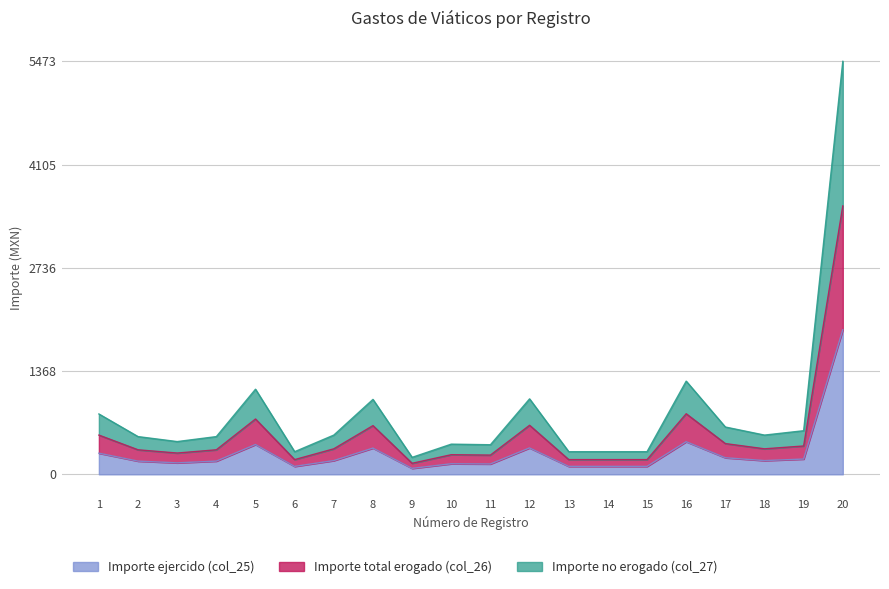

True or false: Importe total erogado (col_26) and Importe ejercido (col_25) cross at least once.

False